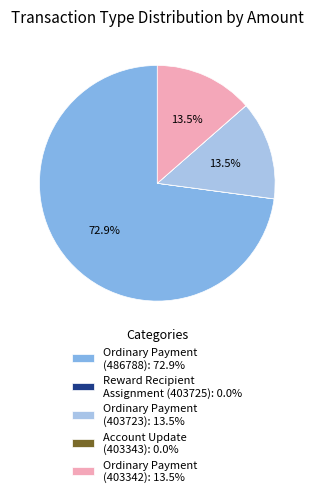

Is there a majority slice in this chart?

Yes